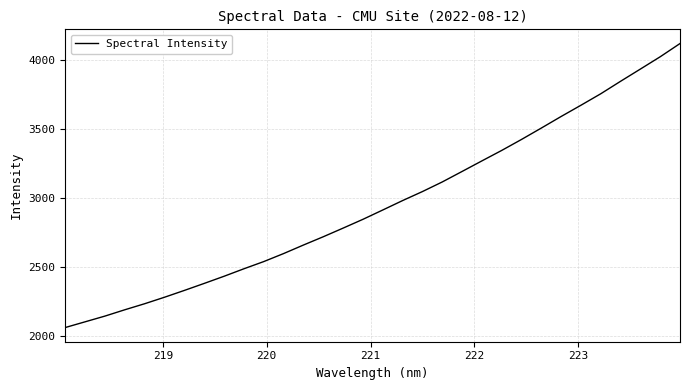

Reading left to right, what are all the values shown in this chart?

2058.0	2099.5	2141.1	2186.9	2230.8	2277.9	2327.3	2378.2	2430.1	2484.4	2536.6	2594.7	2656.6	2716.8	2779.5	2843.3	2911.0	2979.3	3044.7	3114.4	3190.6	3267.3	3343.3	3423.0	3505.7	3589.7	3671.3	3754.6	3845.2	3933.8	4023.0	4119.1